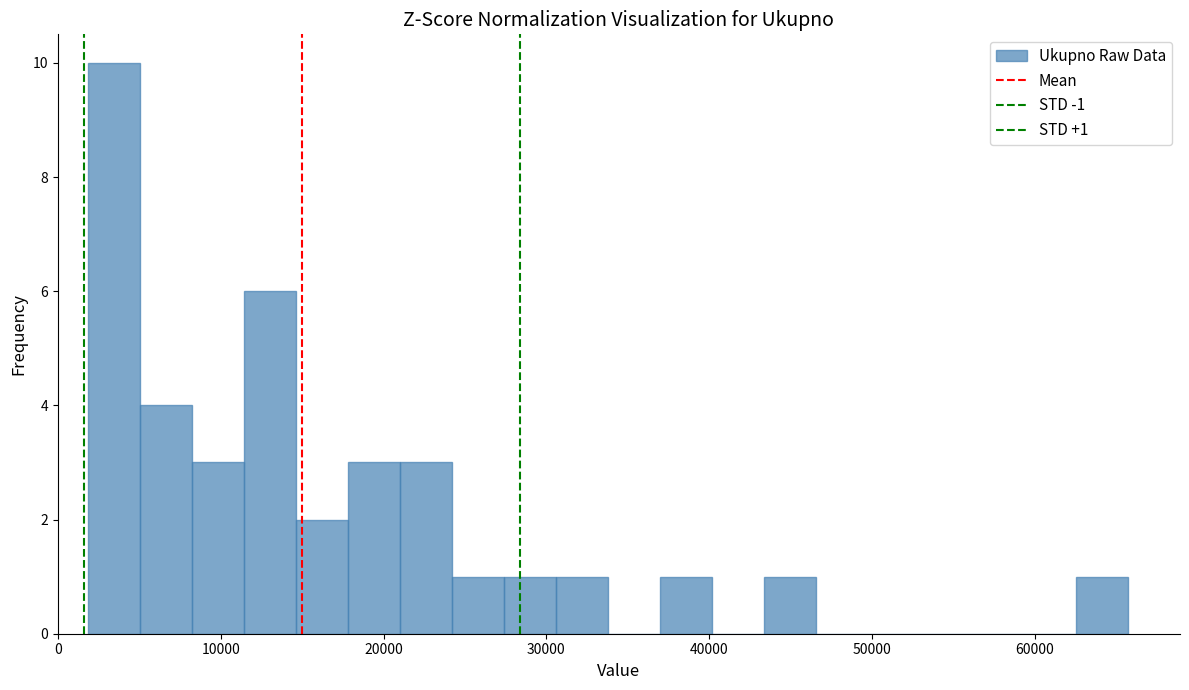

Around what value on the x-axis is the tallest bar? Give the approximate position of its centre, as read against the axis.

3000